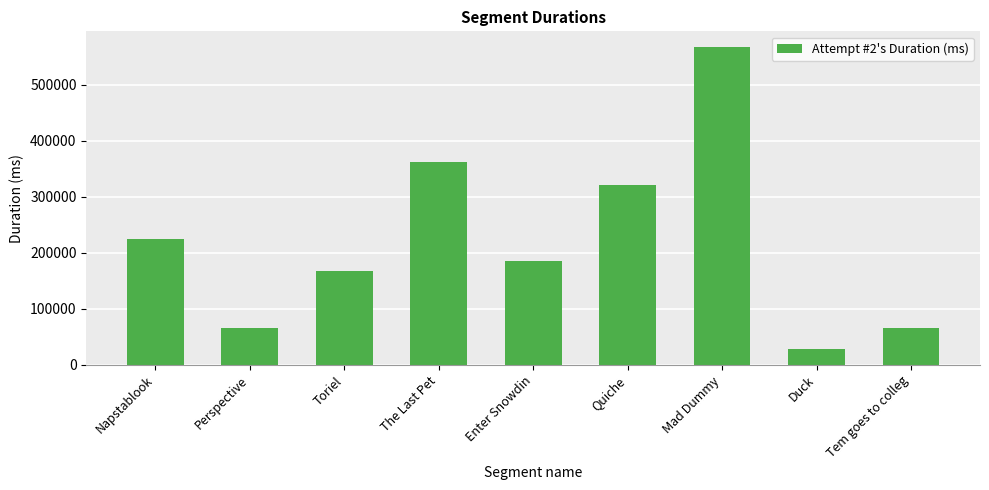

What is the sum of all values?

1989330